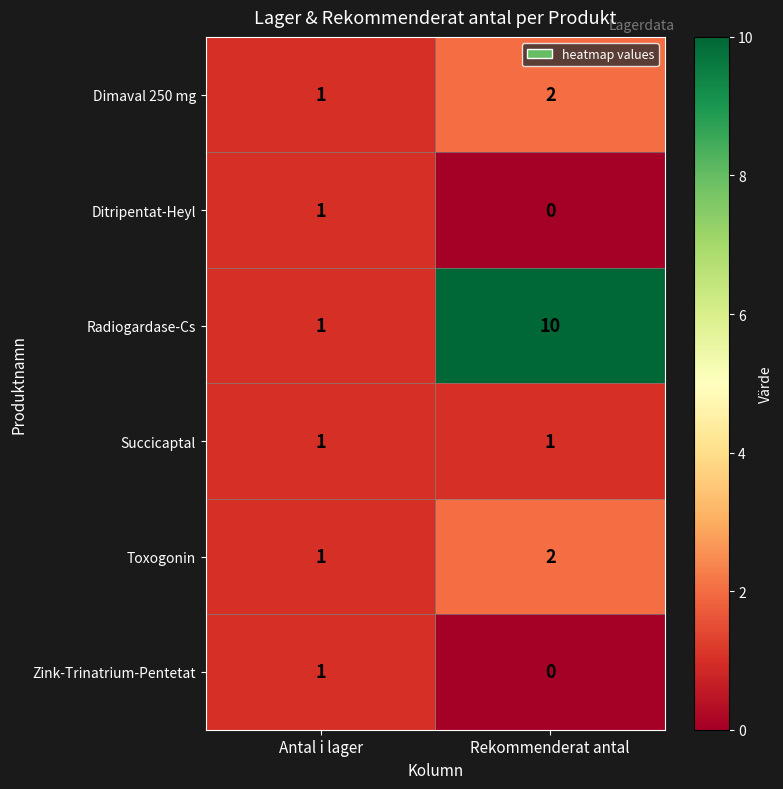

Between Antal i lager and Rekommenderat antal, which series saw the biggest shift?

Radiogardase-Cs